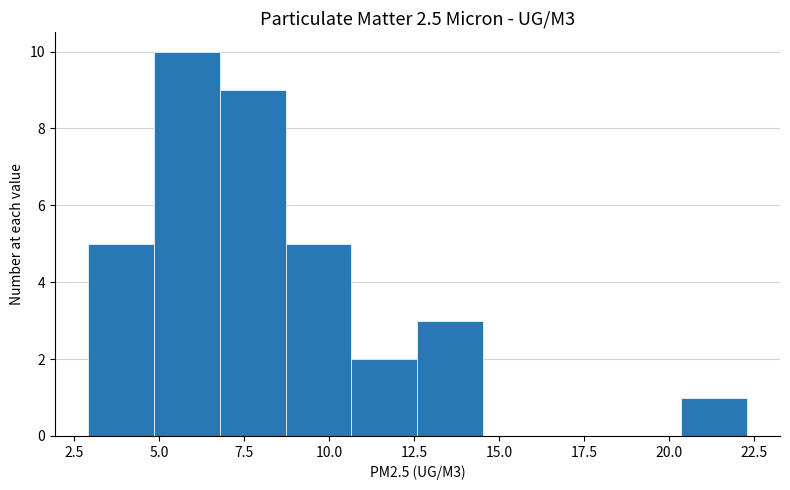

Around what value on the x-axis is the tallest bar? Give the approximate position of its centre, as read against the axis.

6.0